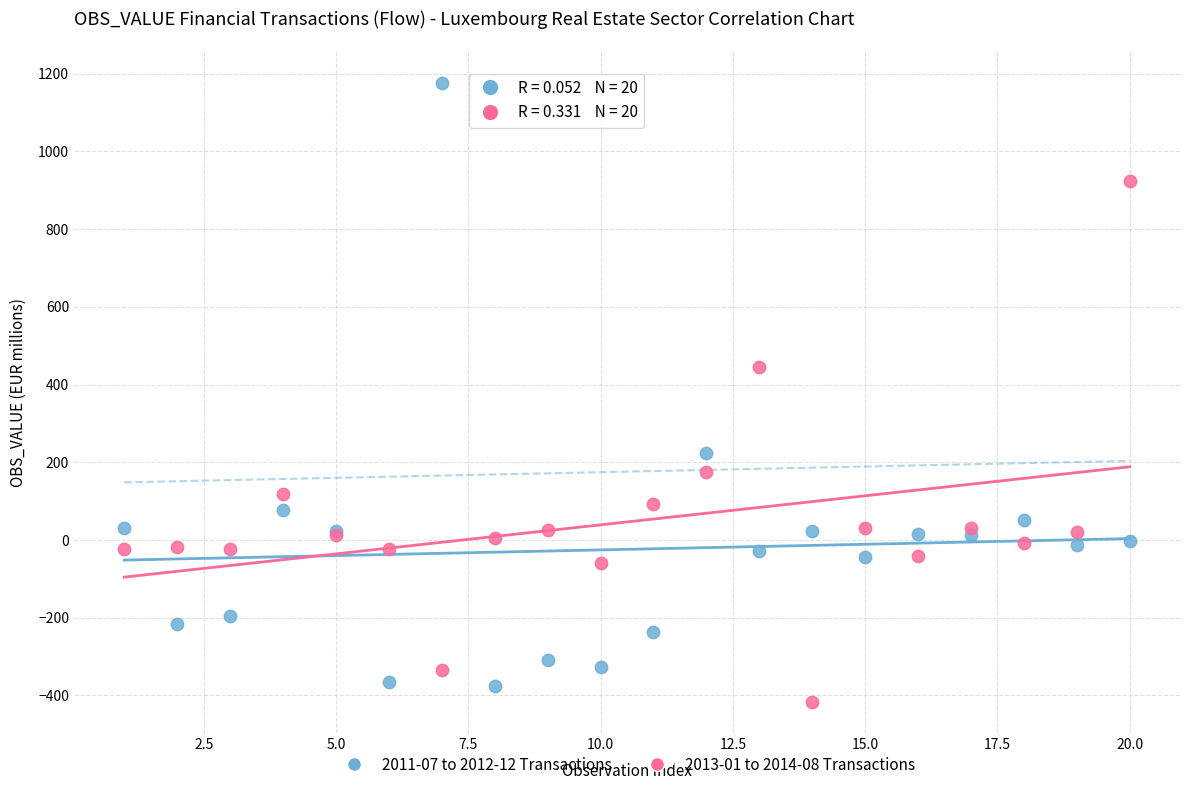

What are all the series names shown in the legend?

2011-07 to 2012-12 Transactions, 2013-01 to 2014-08 Transactions